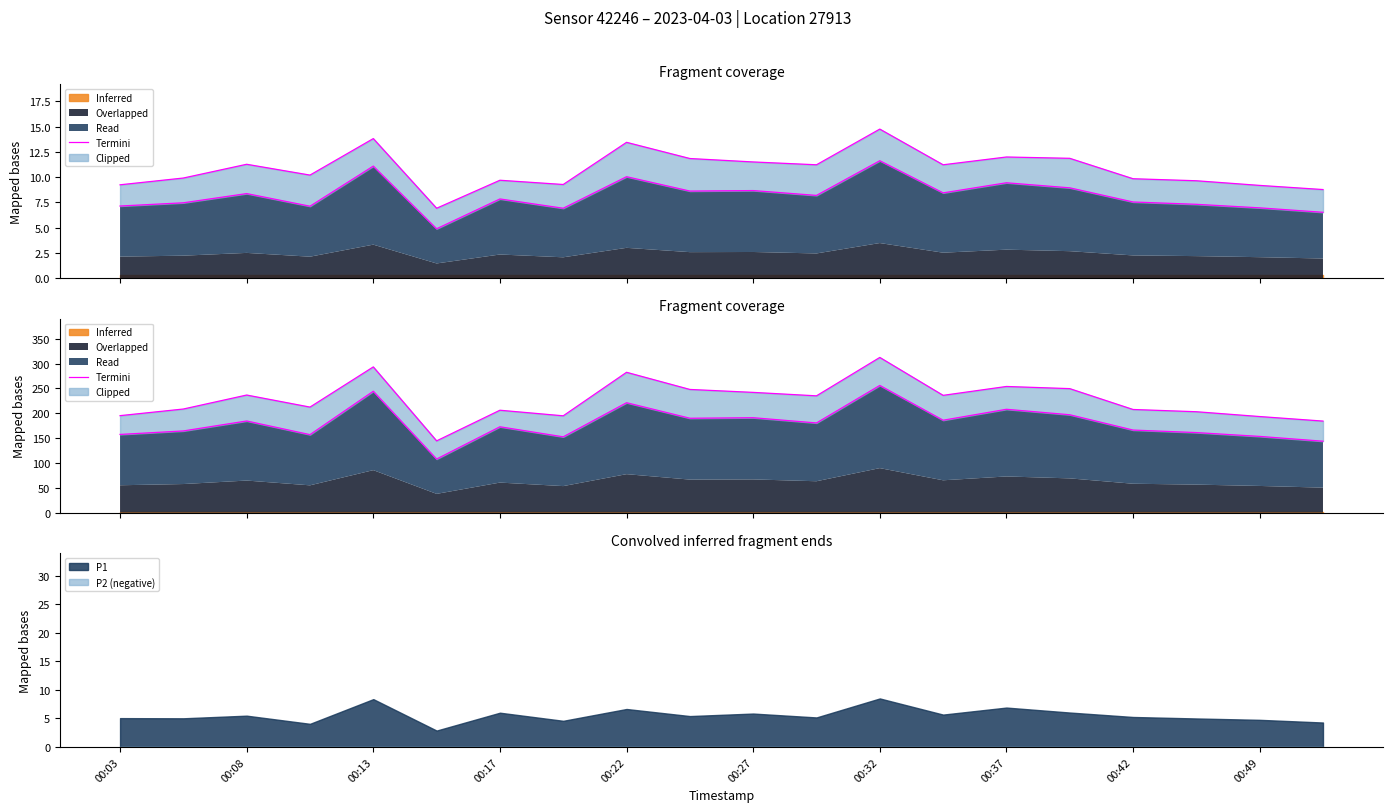

Is it true that P1 equals 6.9 at 00:37?

True